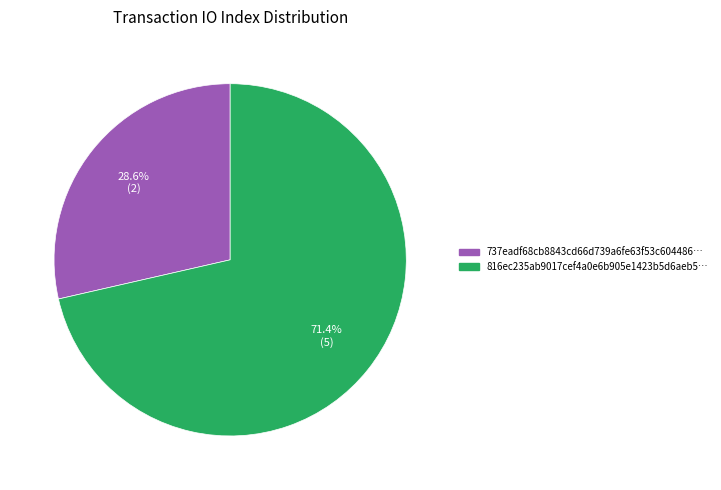

How many slices are in this pie chart?

2